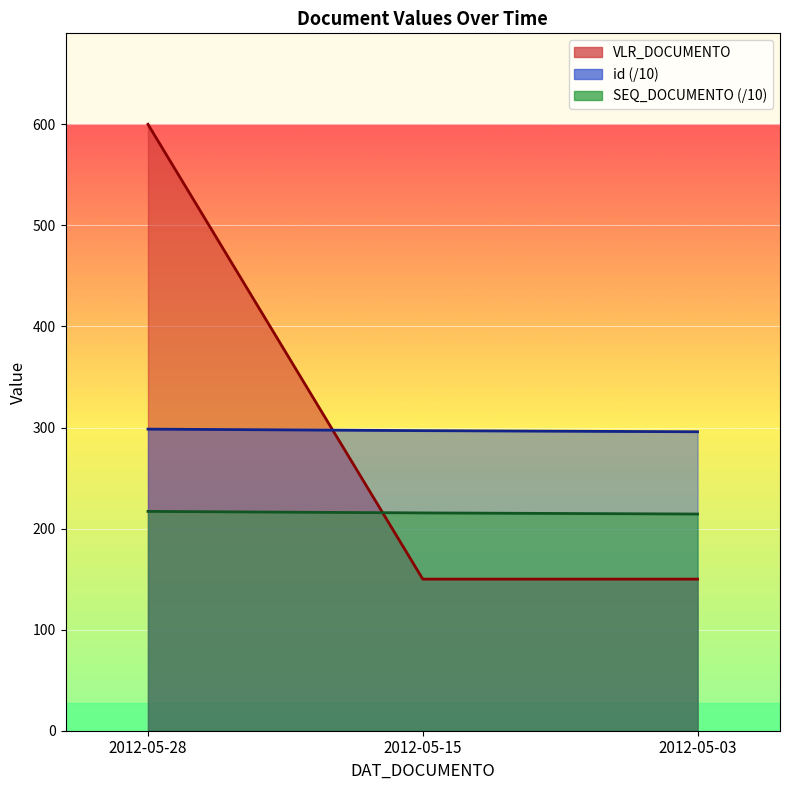

What is the value of the VLR_DOCUMENTO point at the 2nd from the left?

150.0